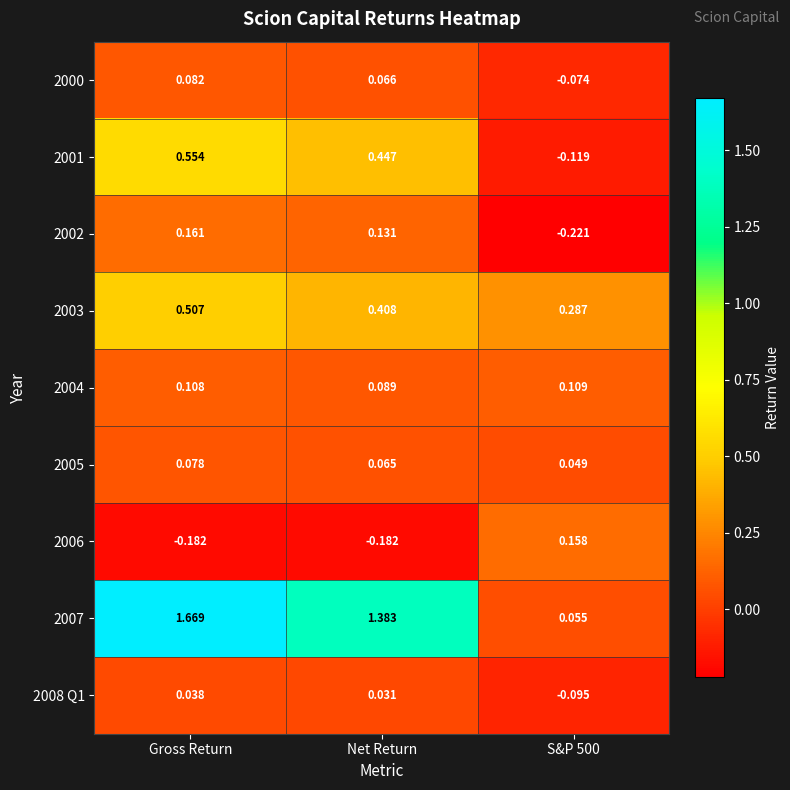

Where is 2004 nearest to the value 0?

Net Return